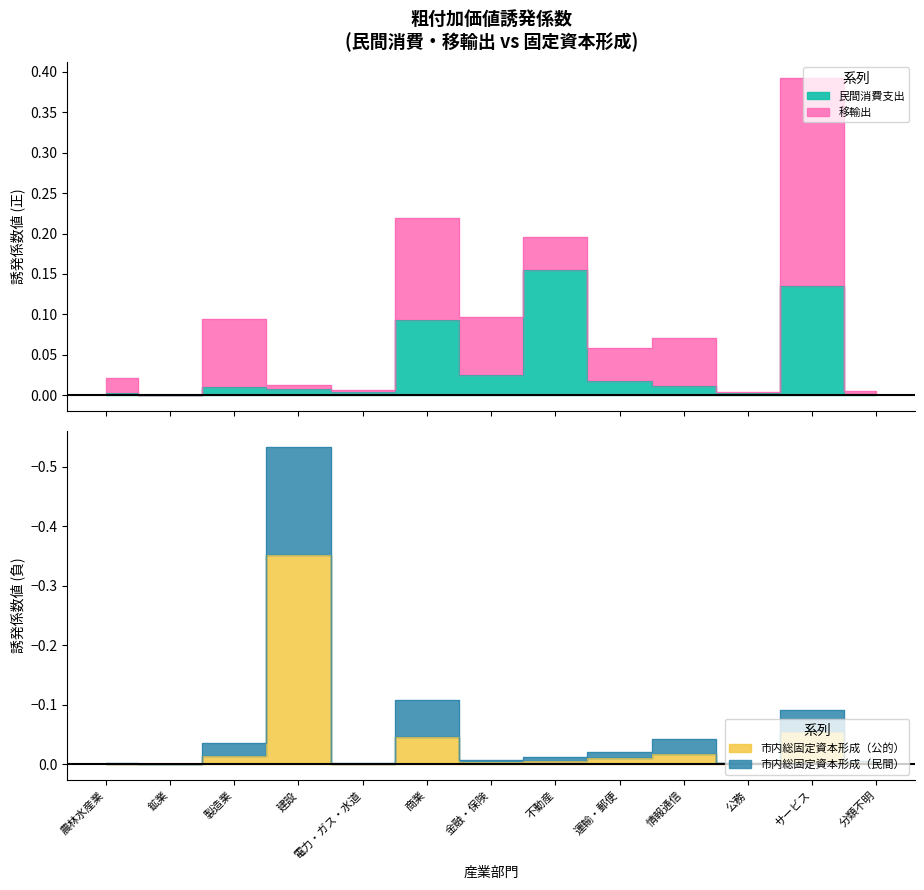

What is the lowest value of the 市内総固定資本形成（公的） series?

-0.4